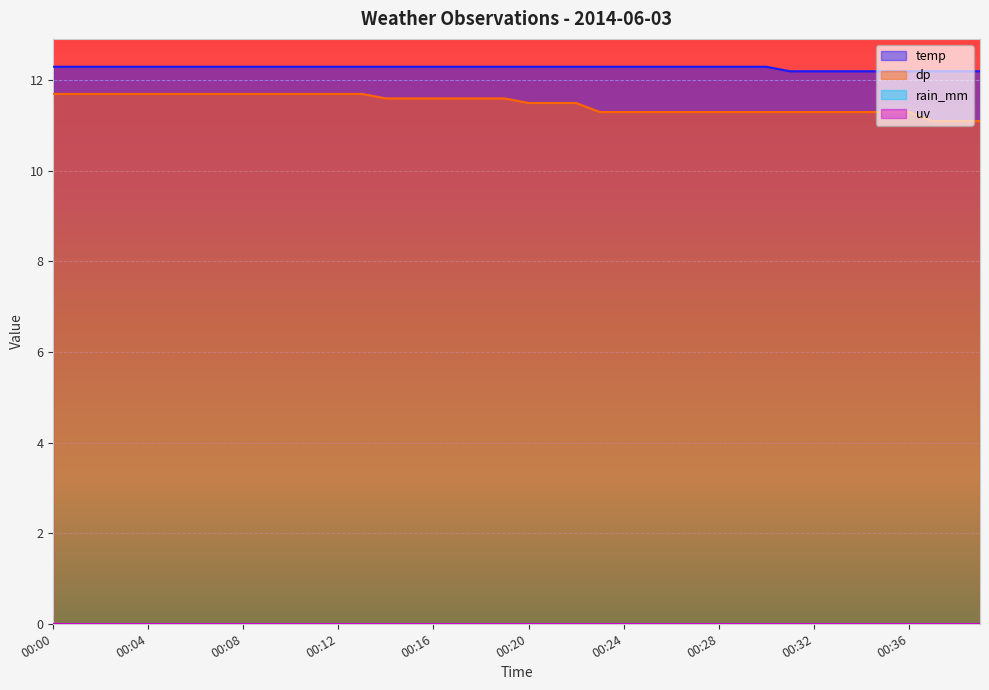

True or false: dp has more than 2 interior local peaks.

False